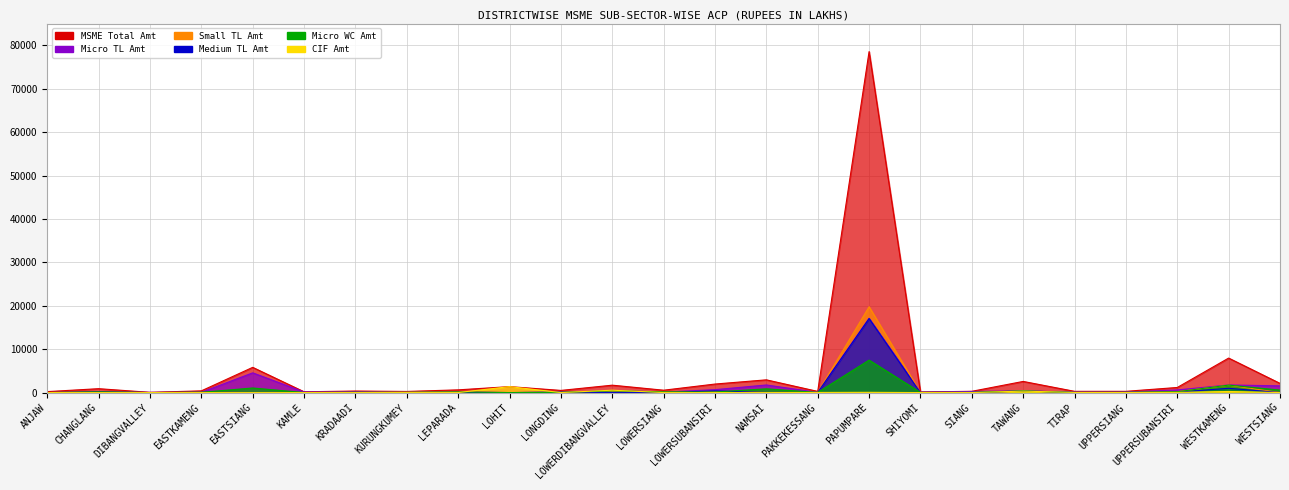

How many series are shown in this chart?

6